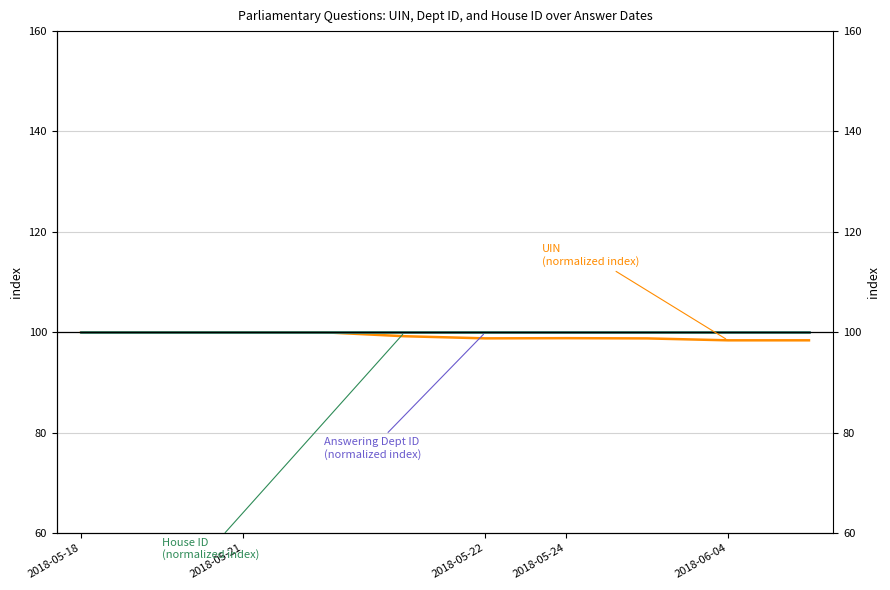

Where is House ID (normalized index) nearest to the value 100?

2018-05-18